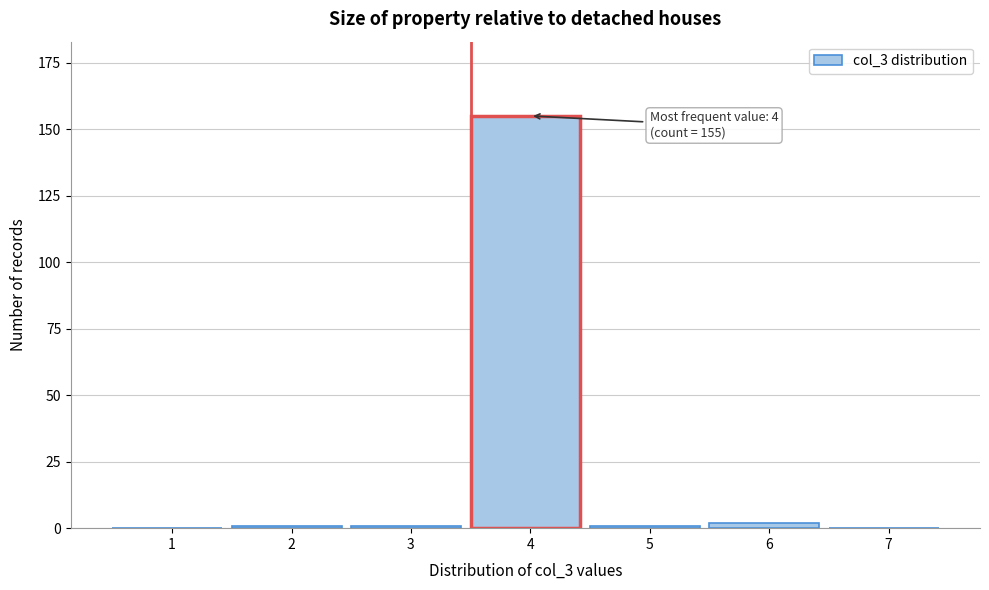

Reading left to right, list all the values displayed in this chart.

1=0	2=1	3=1	4=155	5=1	6=2	7=0